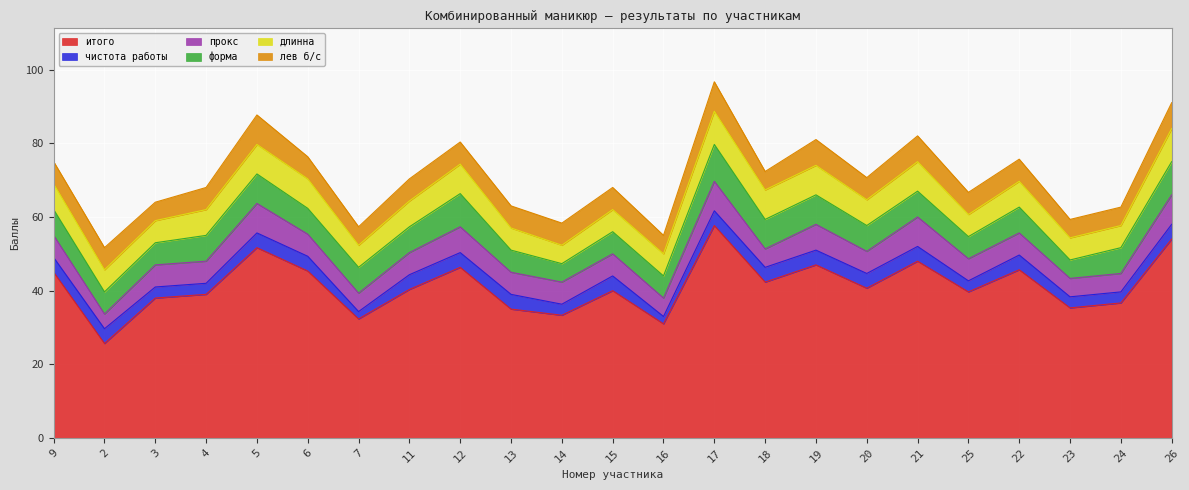

Which series has the largest total across all categories?

итого